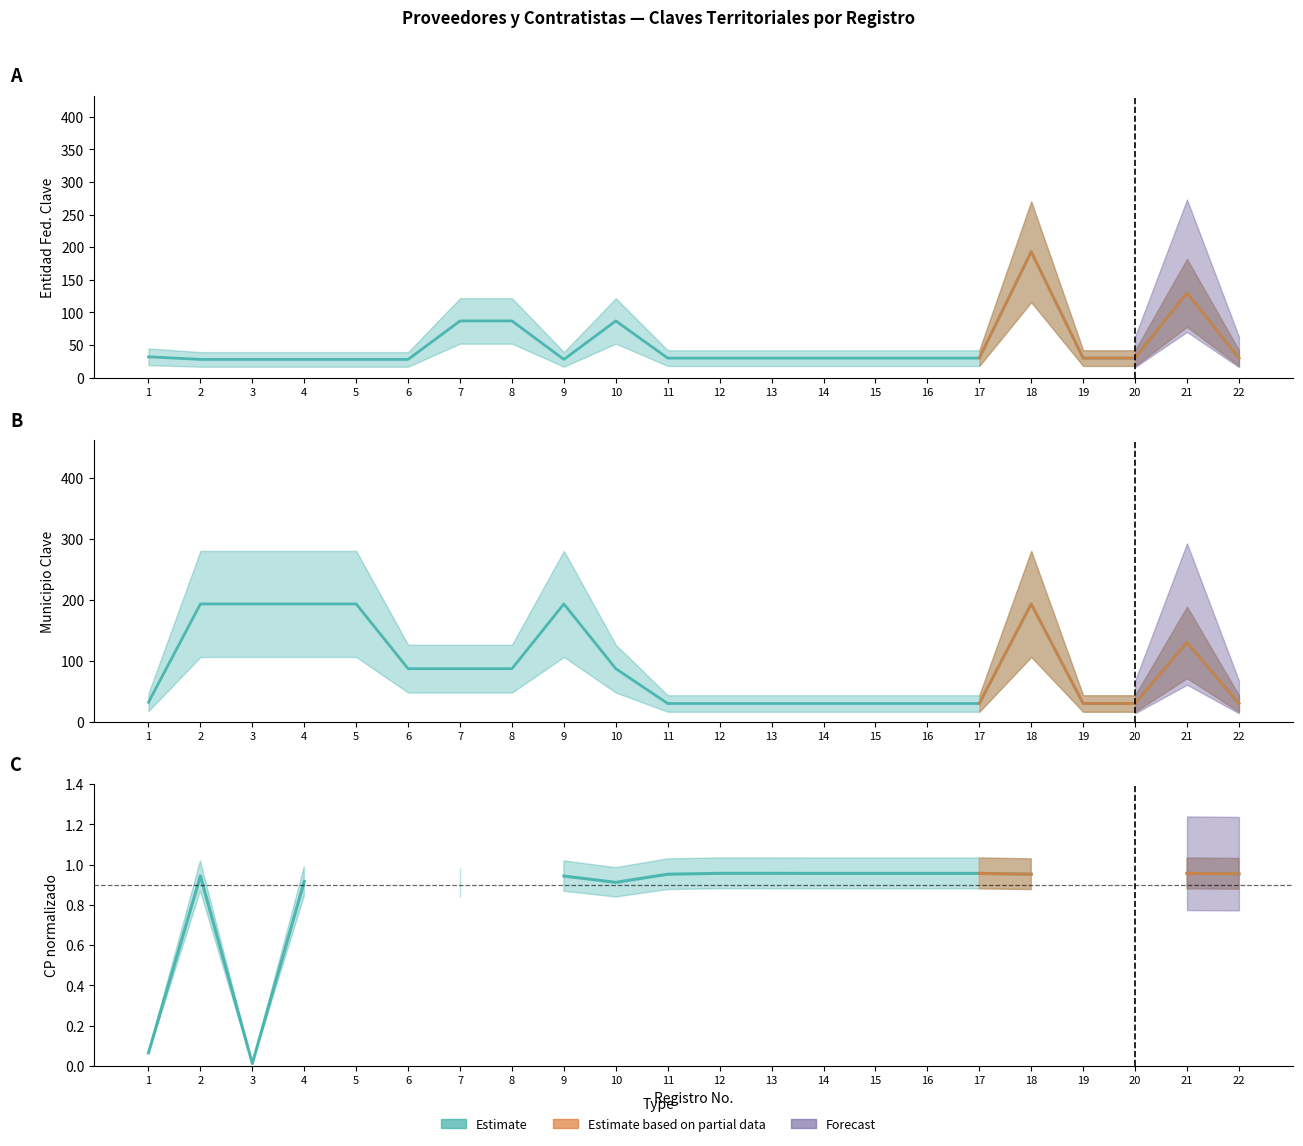

At which label does Entidad Federativa Clave reach its minimum?

2